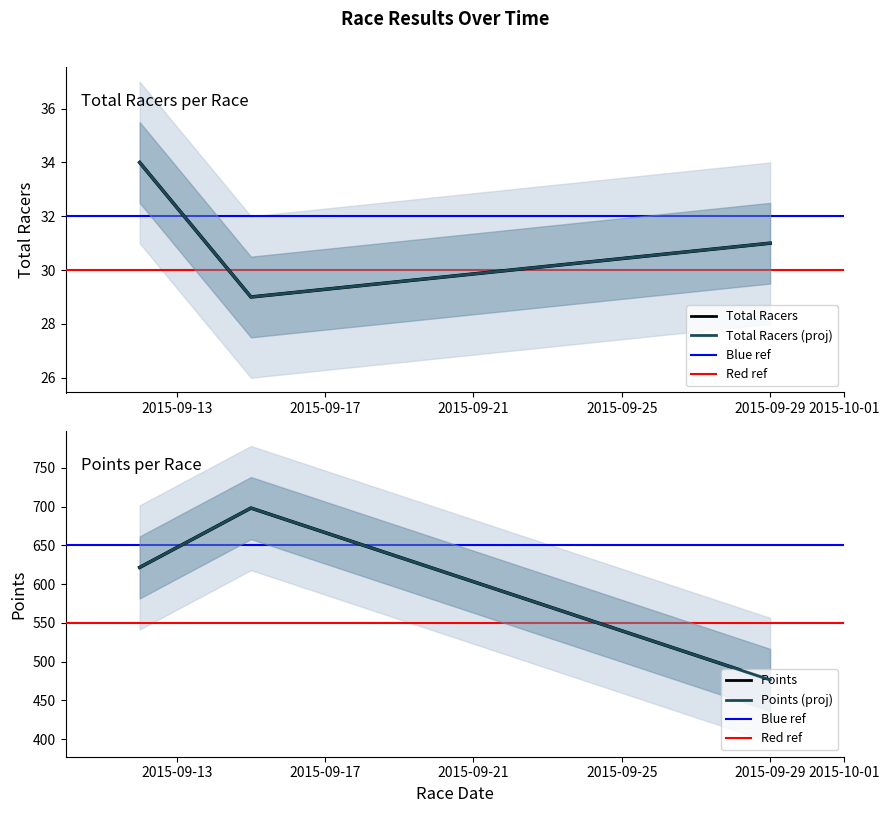

Does the chart display data point markers on the line(s)?

No